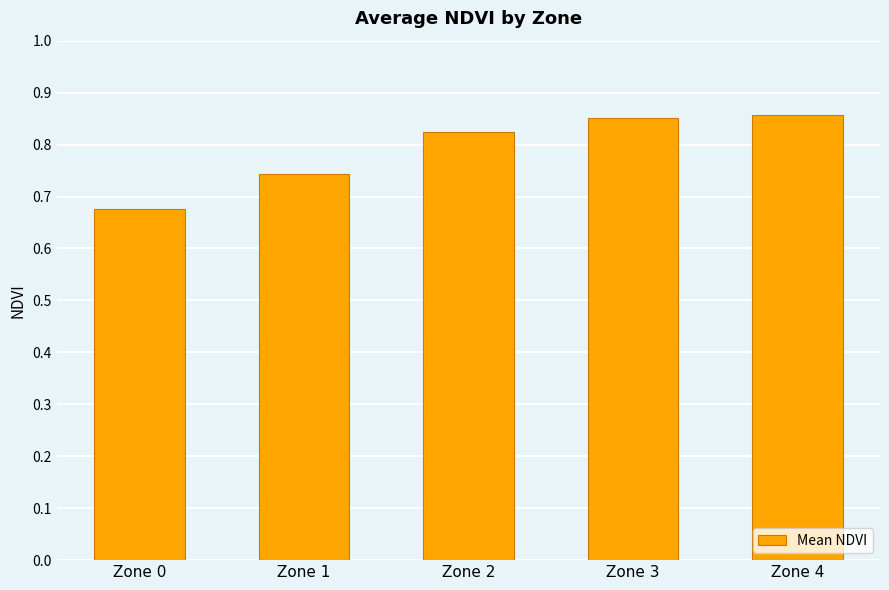

Are the bars grouped side by side (vs. stacked)?

No